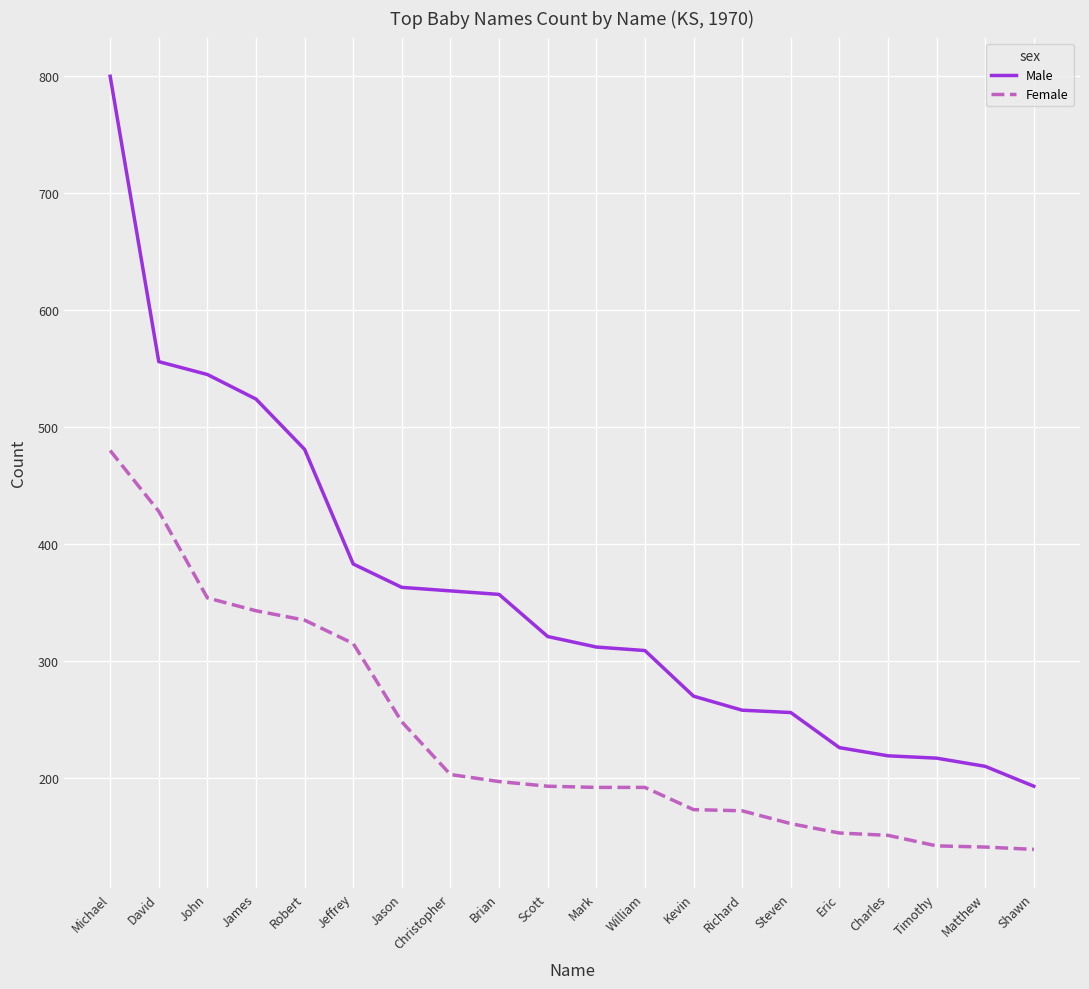

What is the sum of all Male values?

7160